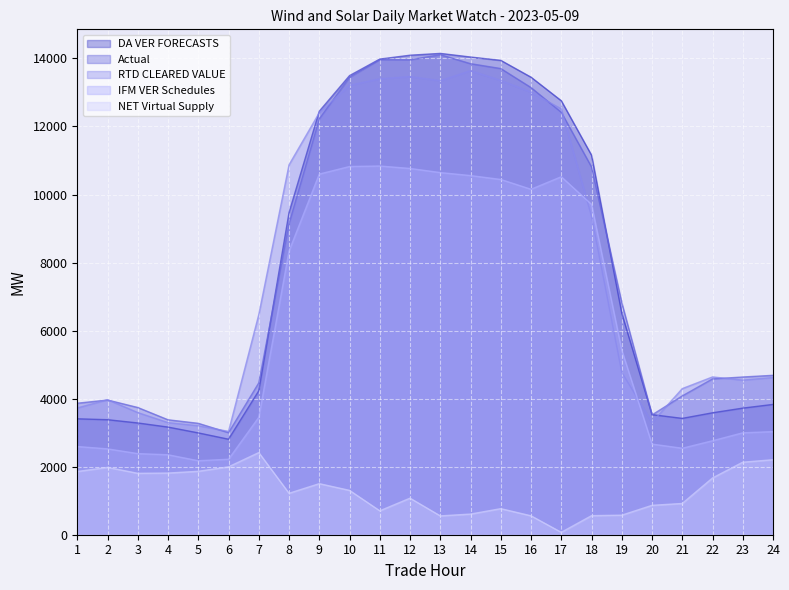

True or false: DA VER FORECASTS and NET Virtual Supply intersect in this chart.

False